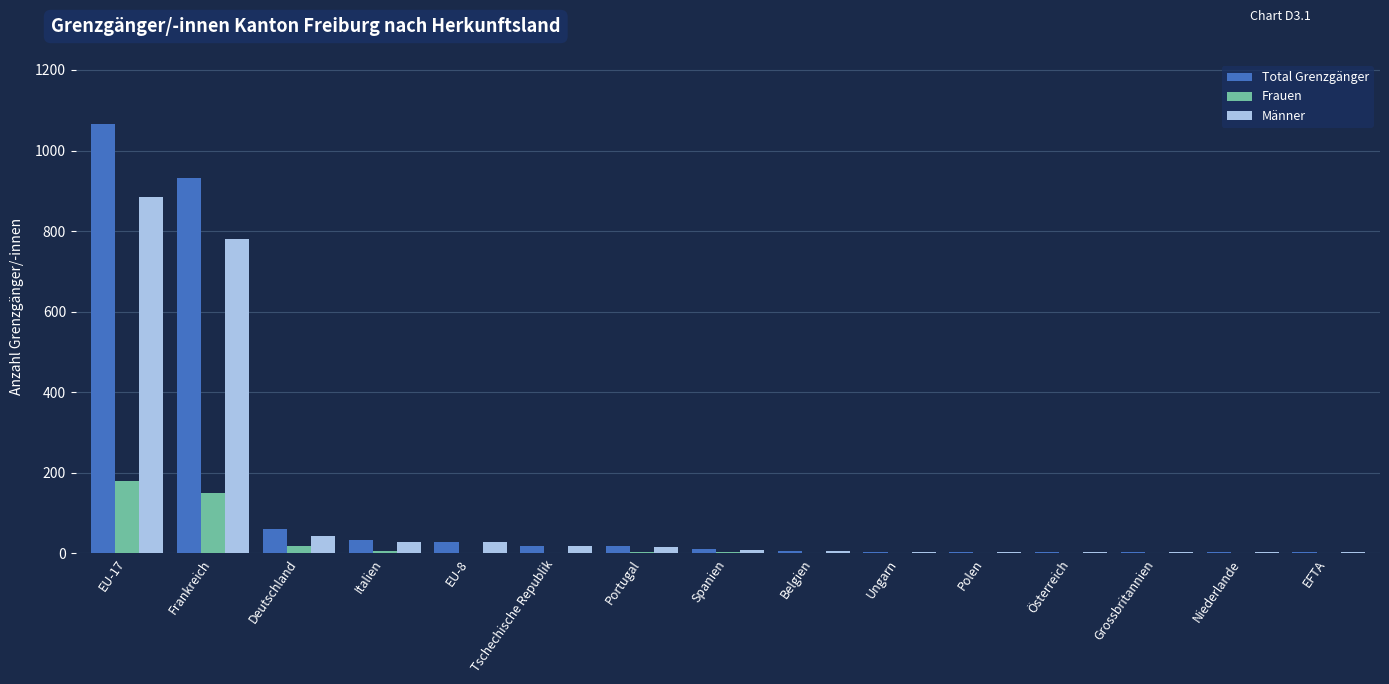

True or false: Frauen has a value of 293 at EU-17.

False